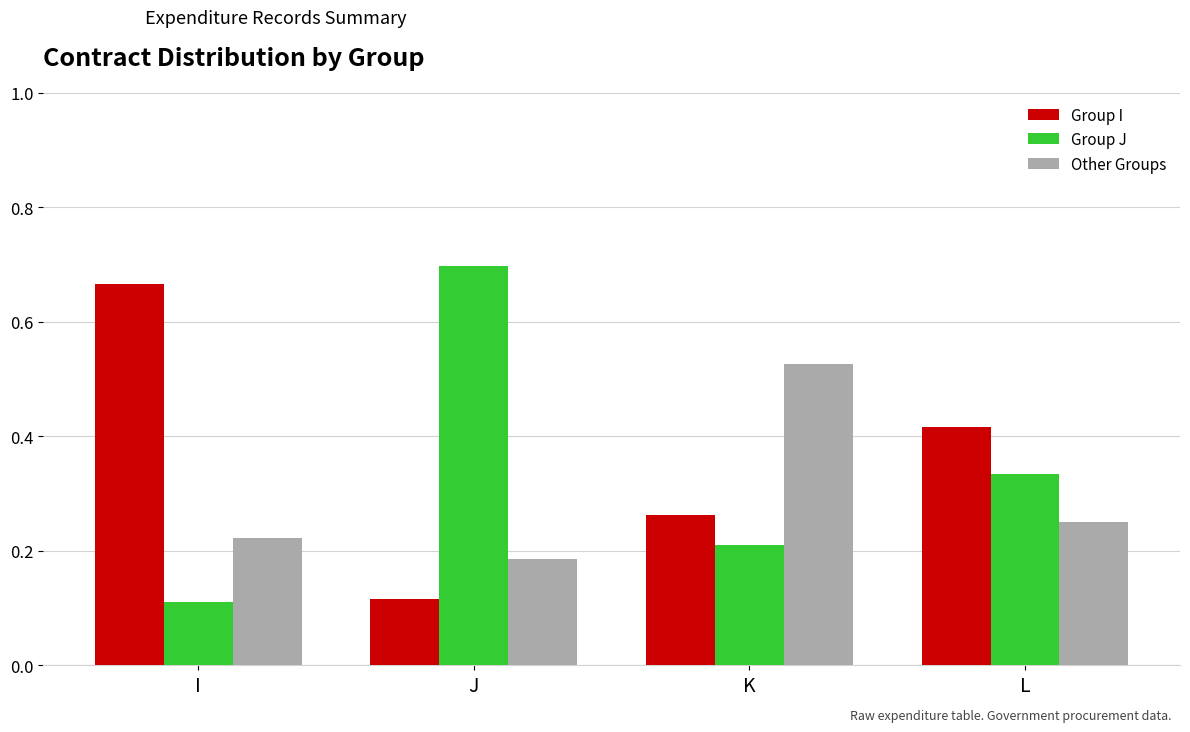

What is the sum of all Group I values?

1.5